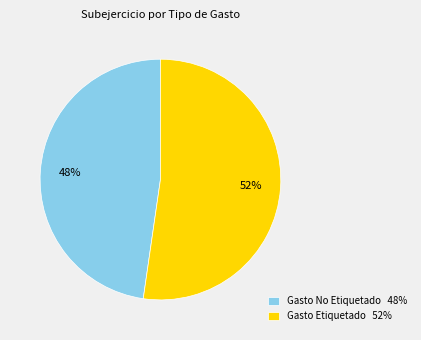

Which category accounts for the majority?

Gasto Etiquetado